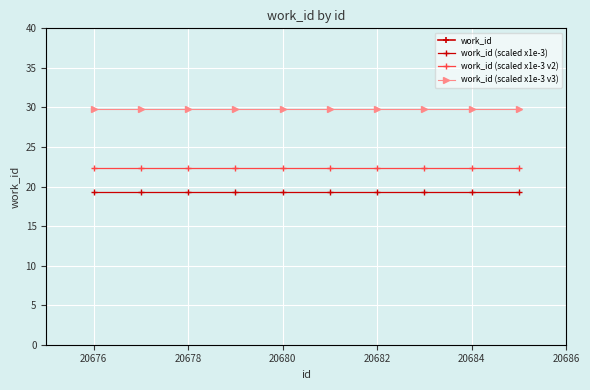

What is the approximate value of work_id (scaled x1e-3) at 20684?

19.3